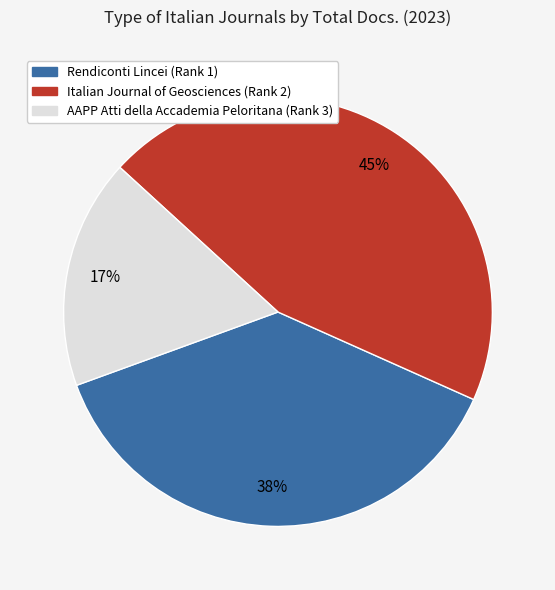

How many segments does this pie chart have?

3